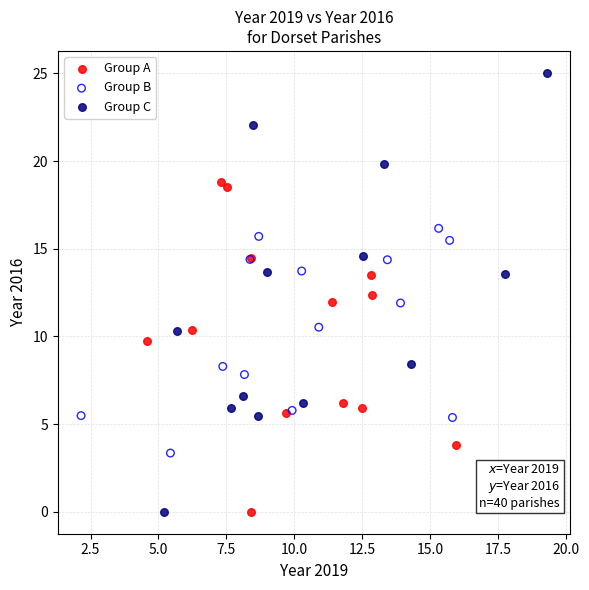

Which series reaches the maximum Y coordinate?

Group C